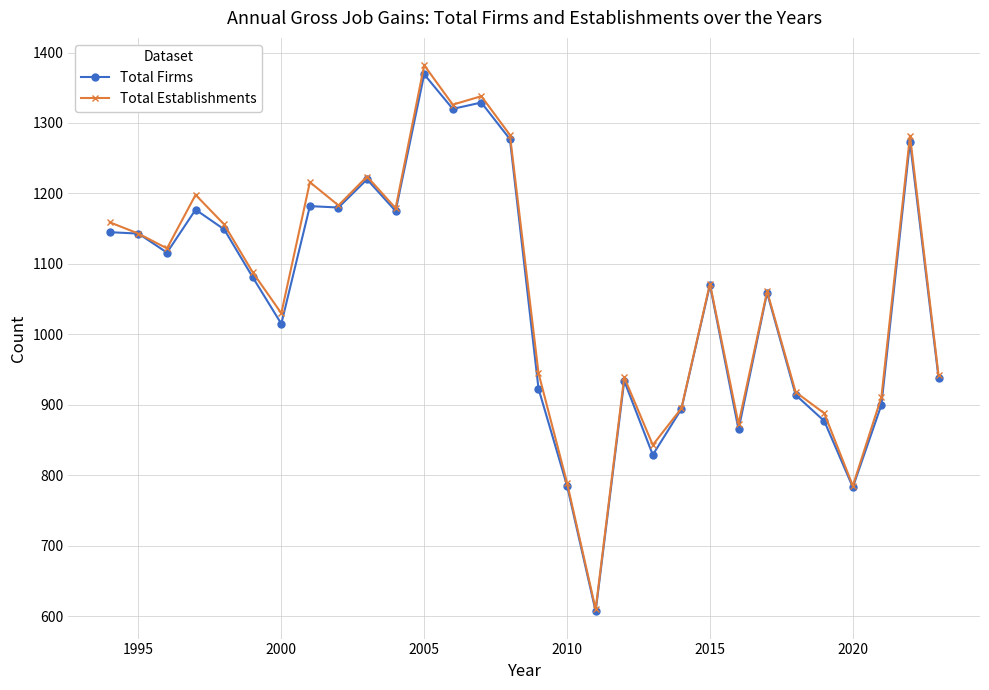

At how many categories does at least one series exceed 793?

27